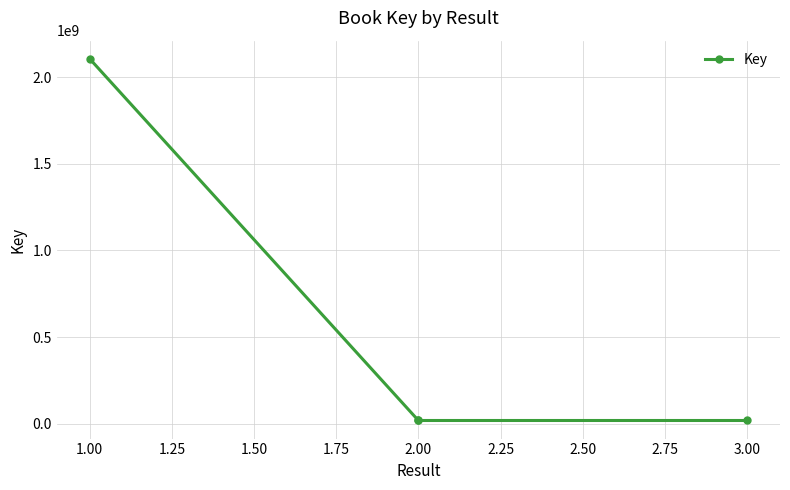

What is the minimum value shown in the chart?

18724706